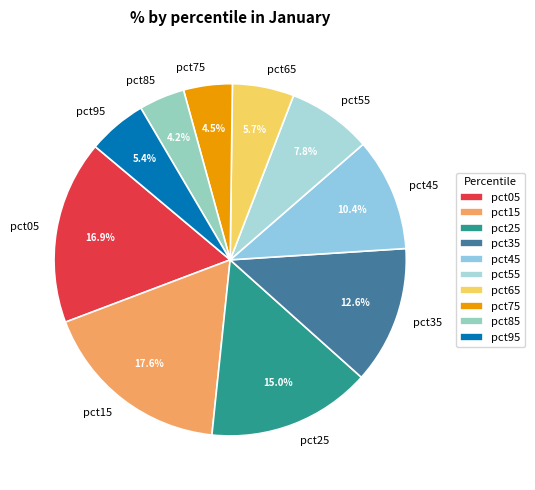

Is pct75 the majority of the pie?

No